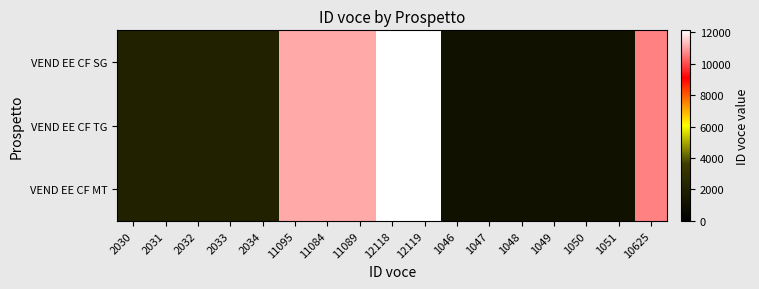

At how many categories does at least one series exceed 6810?

6